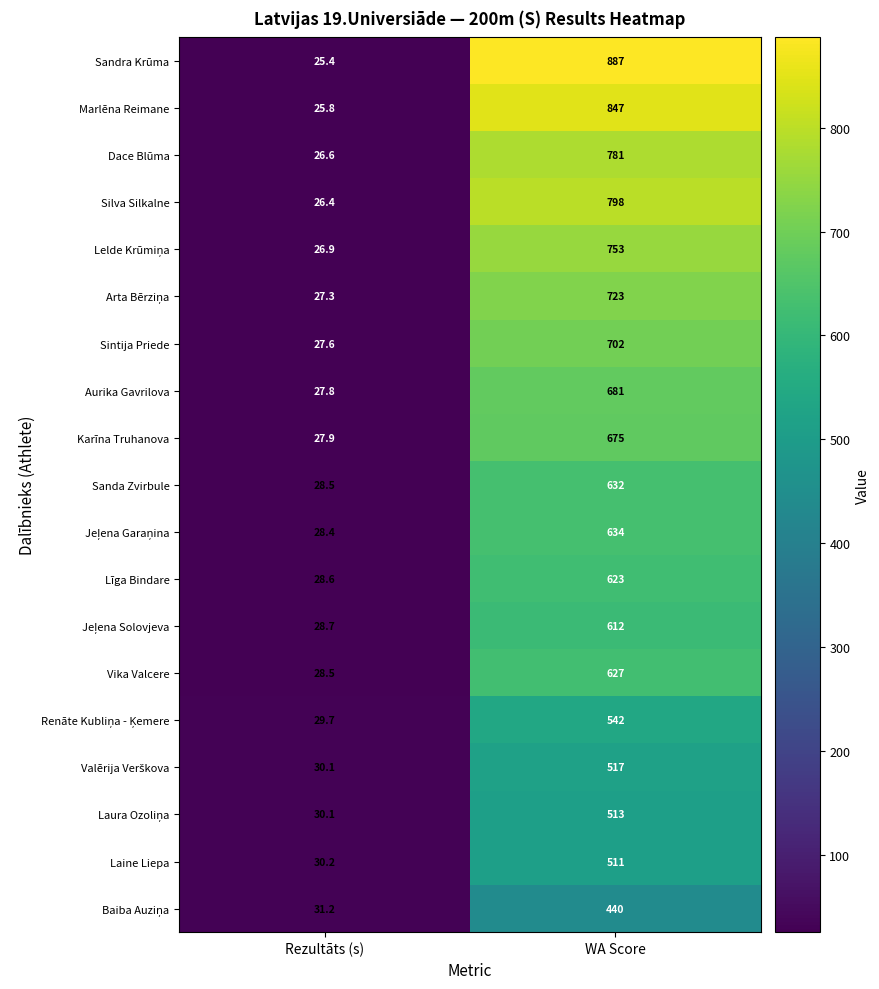

List the labels in order of Sandra Krūma value, smallest first.

Rezultāts (s), WA Score